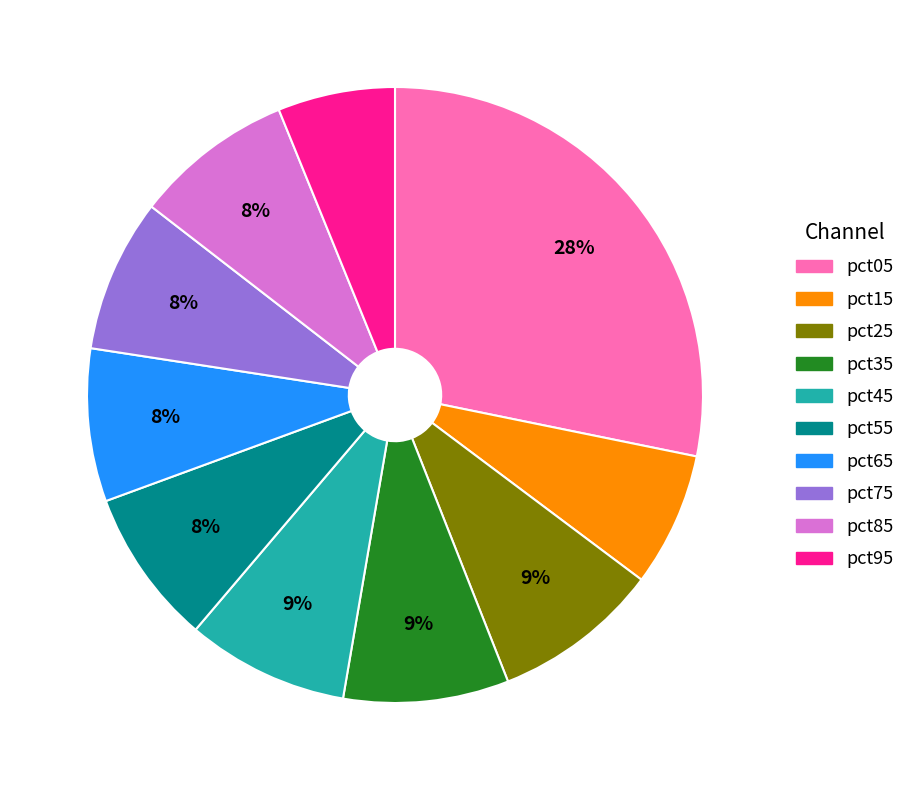

Is the sum of pct95 and pct25 greater than half?

No